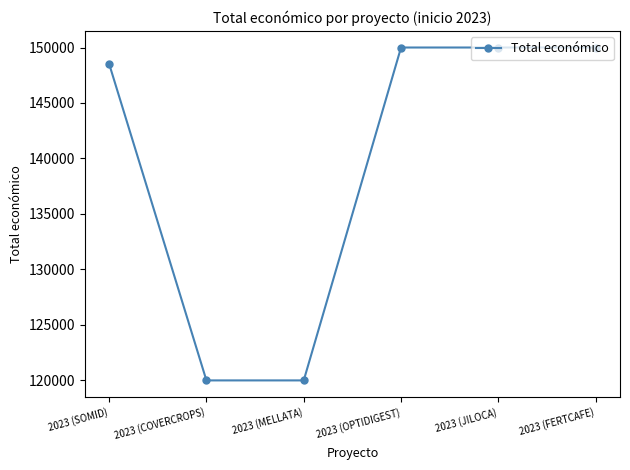

Is it true that the value at 2023 (OPTIDIGEST) is 87150?

False